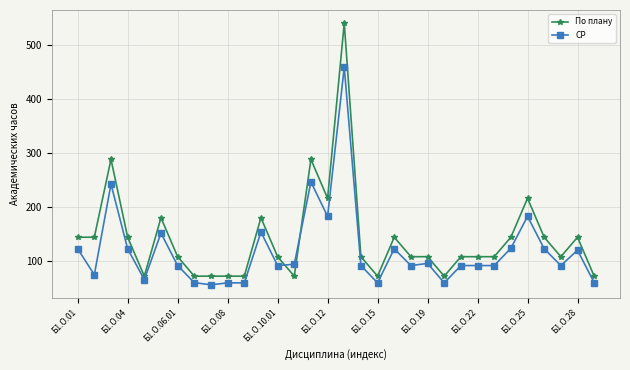

Does the chart have visible grid lines?

Yes